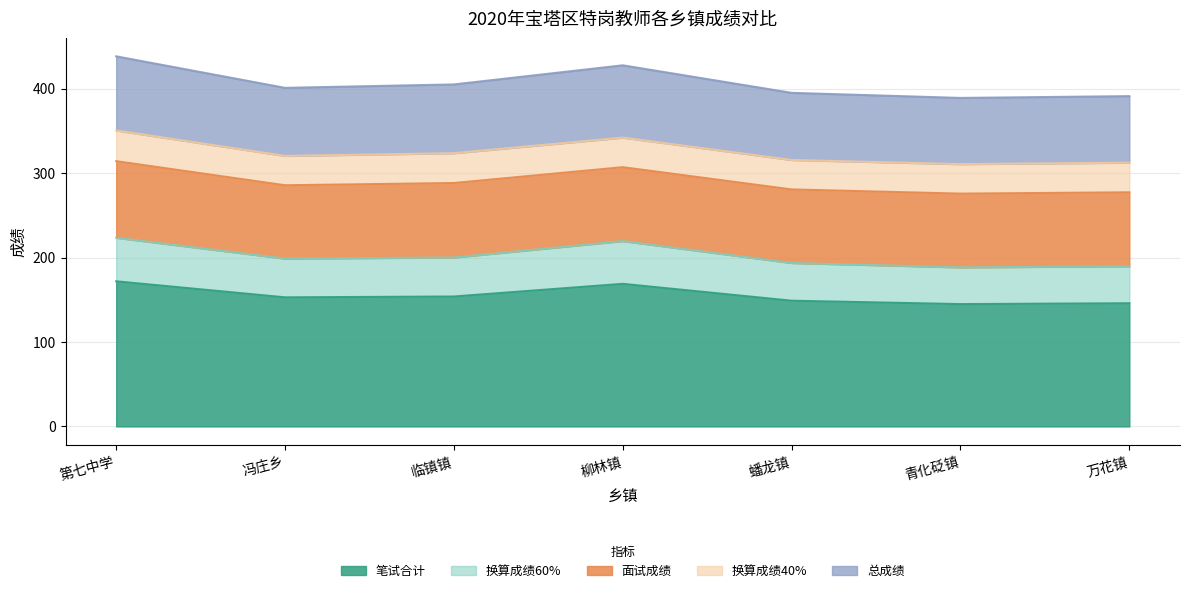

Does the chart display data point markers on the line(s)?

No